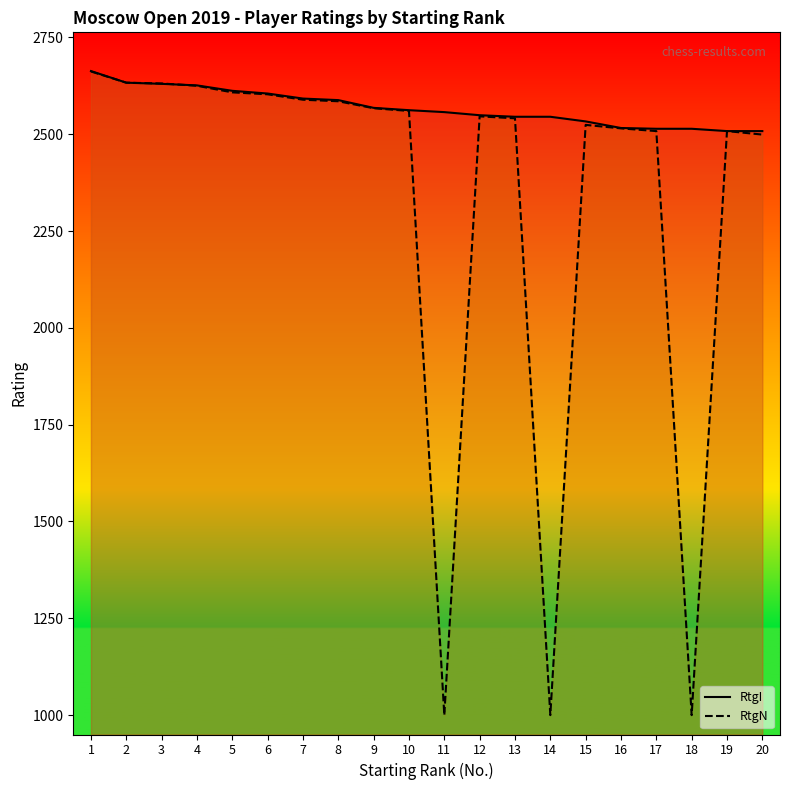

How many data points in RtgN are less than 2560?

10